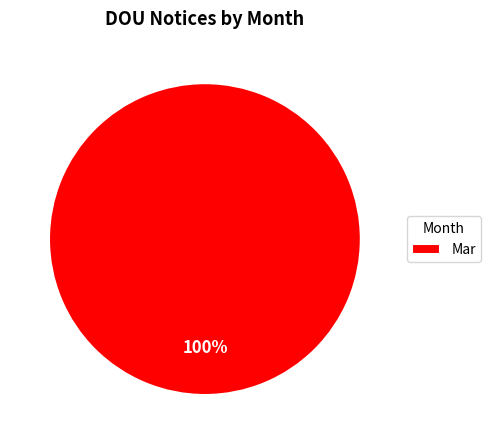

Is it true that Mar is 89% of the pie?

False